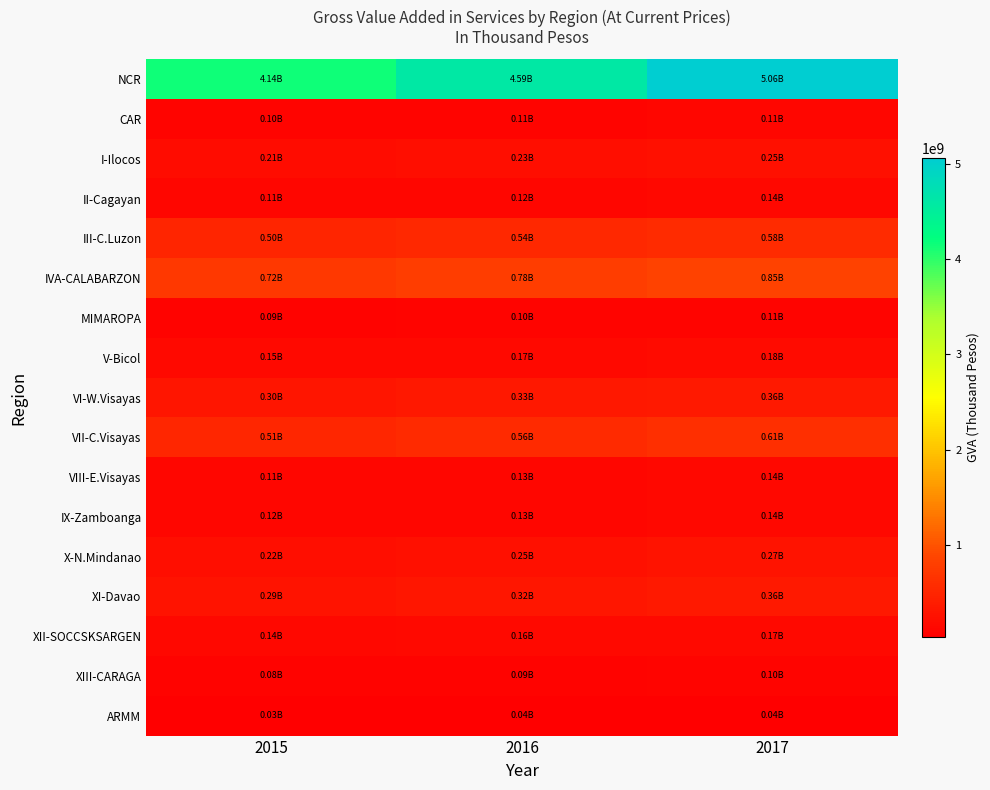

At how many categories does at least one series exceed 156875433?

3